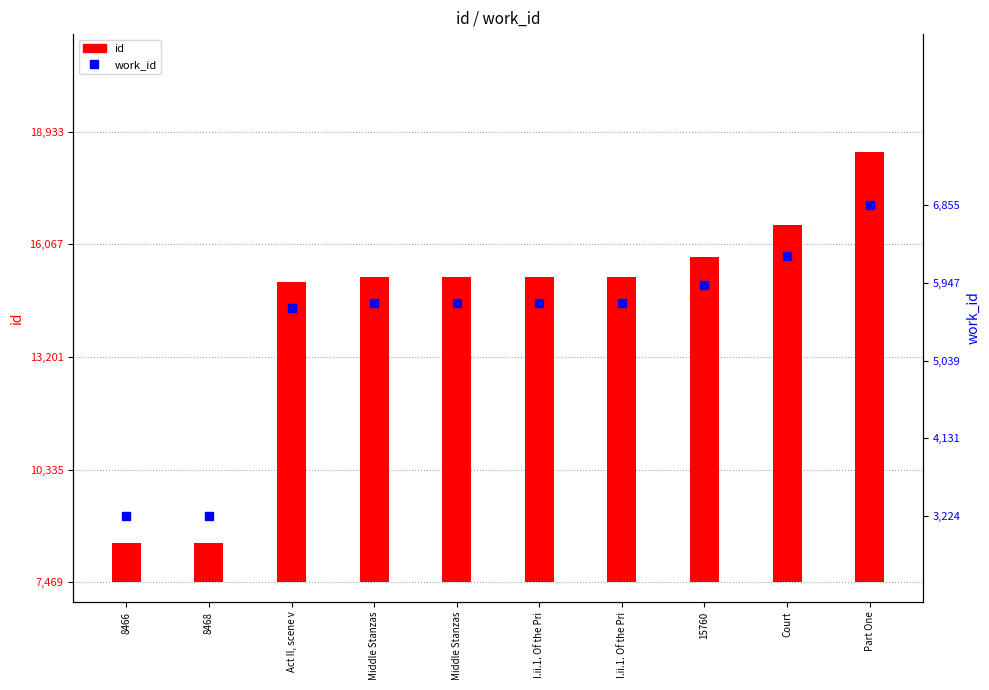

What is the difference between the maximum and minimum values in the work_id series?

3631.0